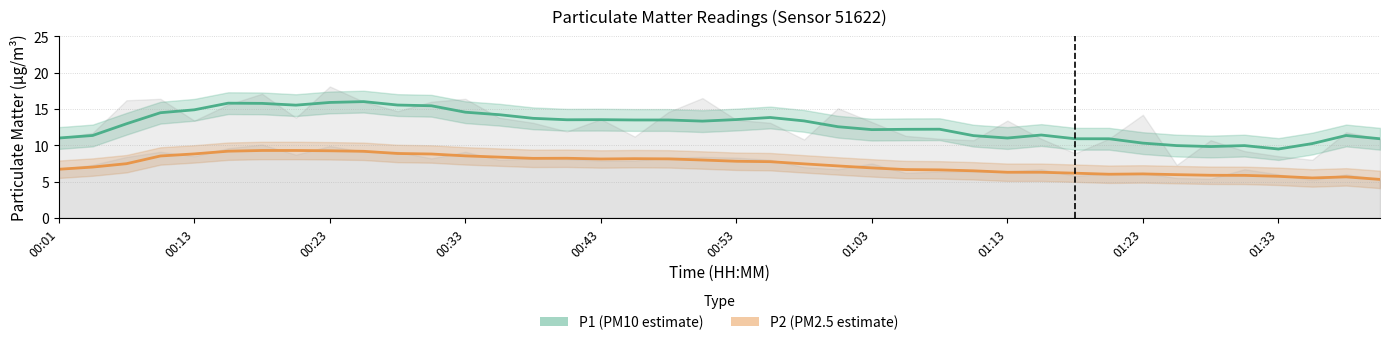

At 29, list the series in order from largest to smallest.

P1 (PM10 estimate), P2 (PM2.5 estimate)